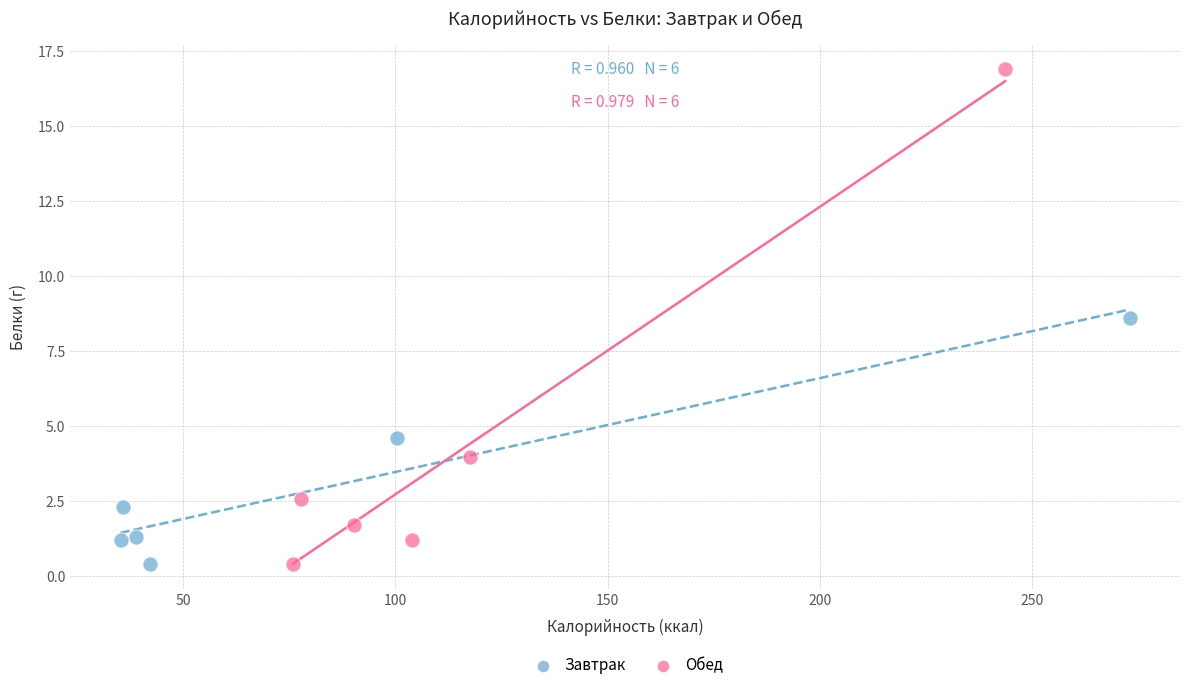

Which series reaches the maximum Y coordinate?

Обед